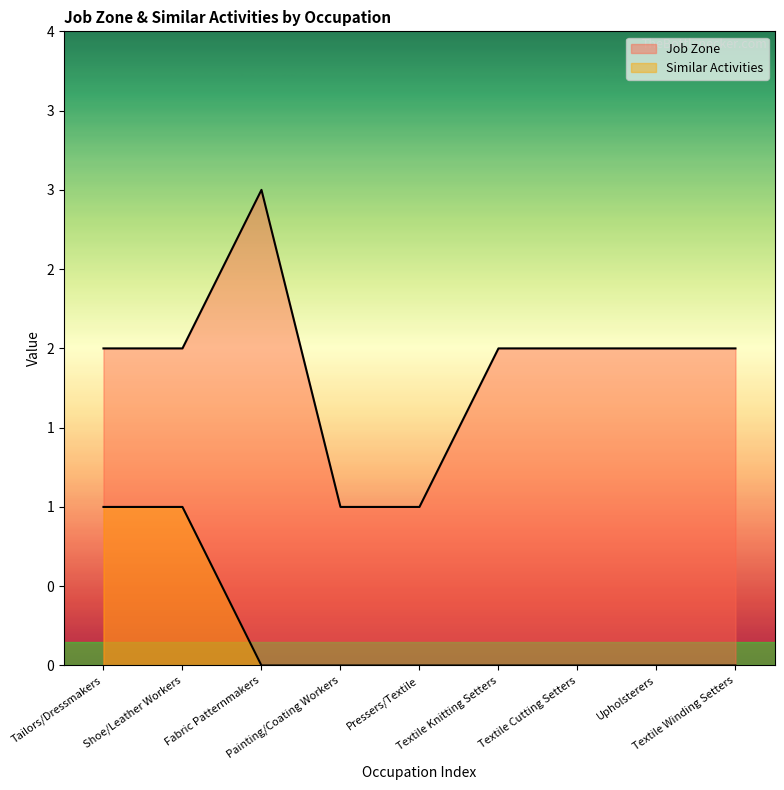

What is the sum of the Job Zone values at Tailors/Dressmakers and Fabric Patternmakers?

5